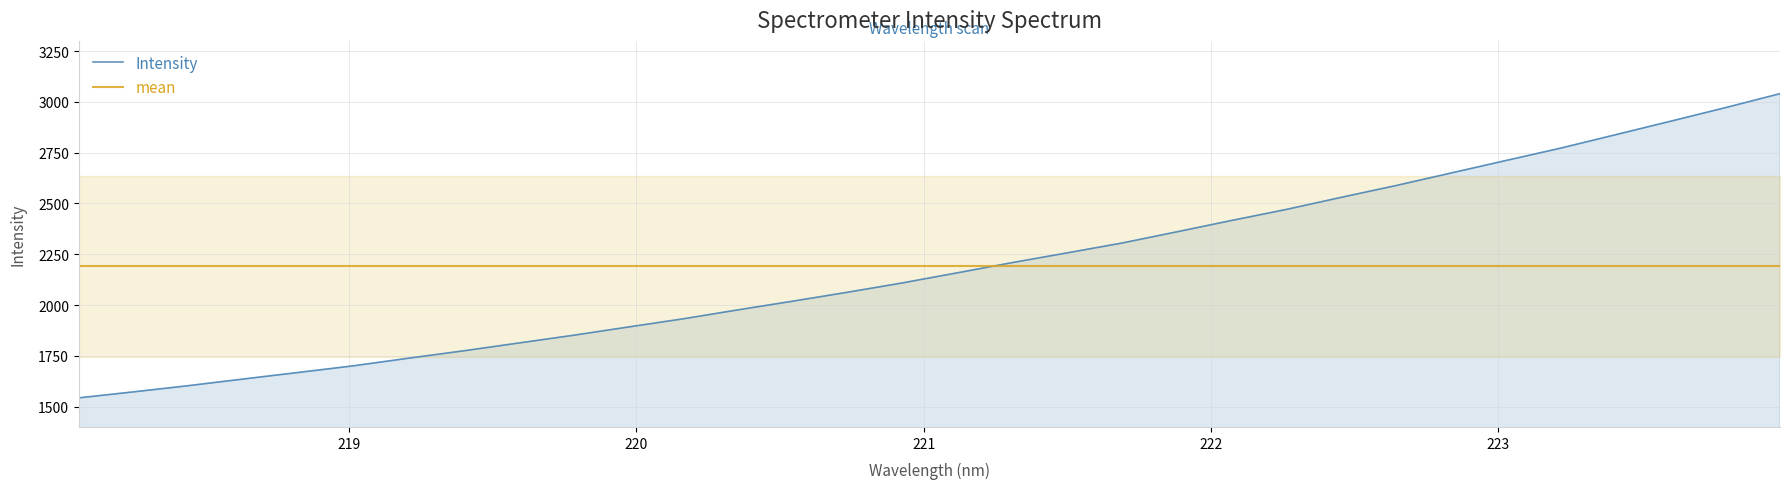

Reading right to left, extract all data points from this chart.

Intensity: 3040.3	2971.2	2904.4	2838.2	2772.3	2711.3	2649.7	2588.3	2530.3	2470.8	2416.4	2360.4	2305.2	2256.7	2208.8	2158.6	2109.0	2063.1	2019.0	1976.1	1932.0	1891.7	1851.0	1812.8	1774.5	1738.2	1700.9	1668.4	1636.1	1603.4	1572.8	1543.2
mean: 2189.8	2189.8	2189.8	2189.8	2189.8	2189.8	2189.8	2189.8	2189.8	2189.8	2189.8	2189.8	2189.8	2189.8	2189.8	2189.8	2189.8	2189.8	2189.8	2189.8	2189.8	2189.8	2189.8	2189.8	2189.8	2189.8	2189.8	2189.8	2189.8	2189.8	2189.8	2189.8